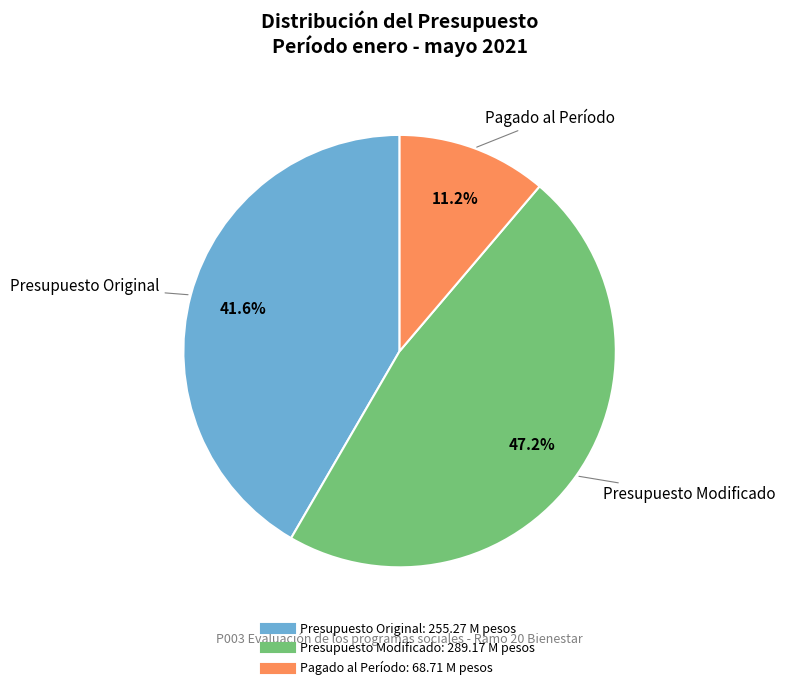

Which category has the biggest portion of the pie?

Presupuesto Modificado